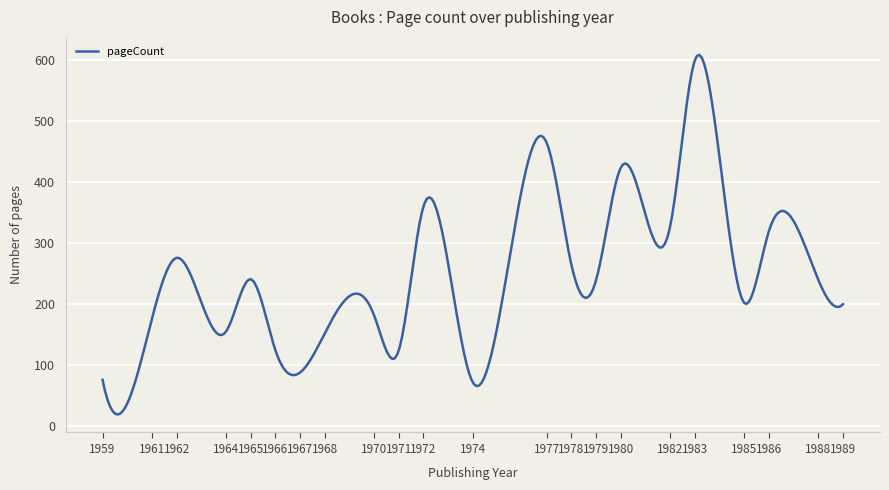

What is the difference between the maximum and minimum values?

589.2